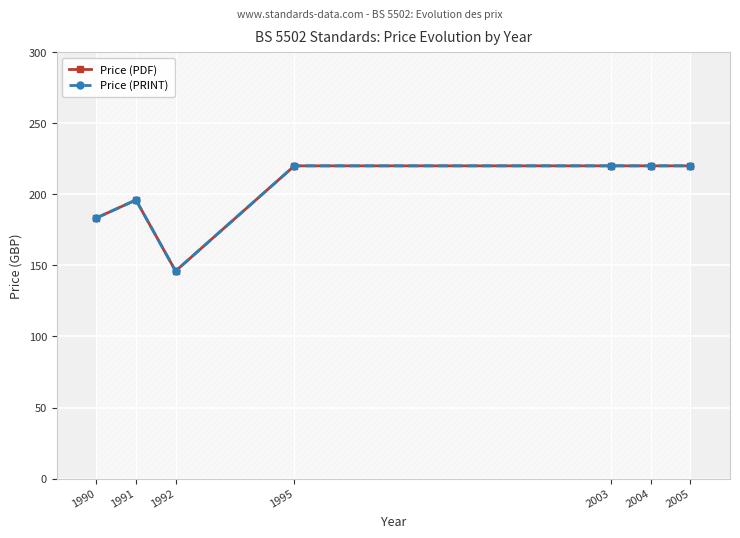

True or false: Price (PRINT) and Price (PDF) intersect in this chart.

False